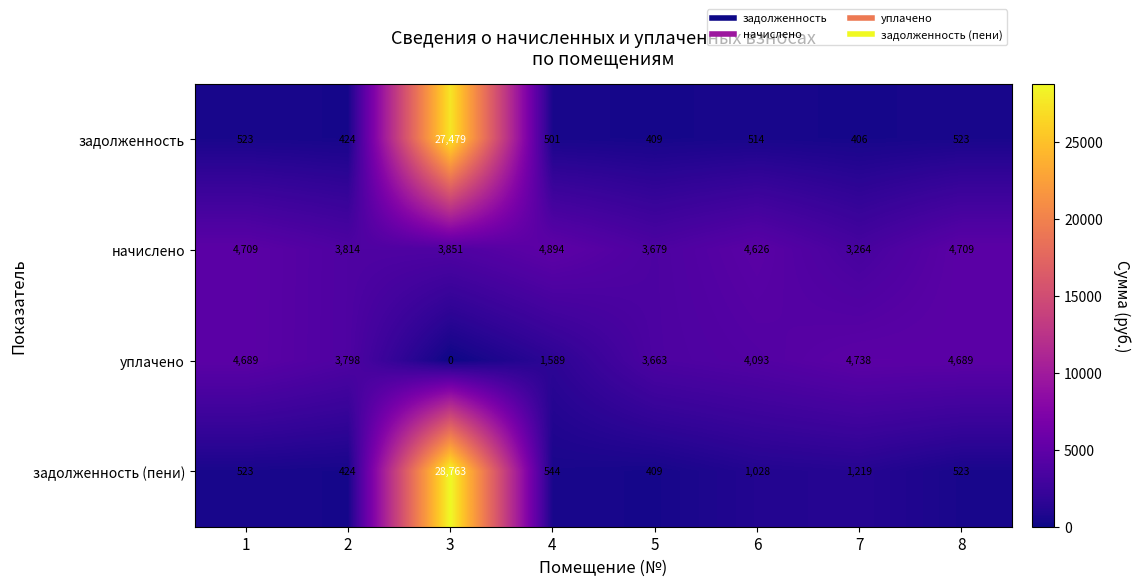

What is the sum of the начислено values at 2 and 7?

7078